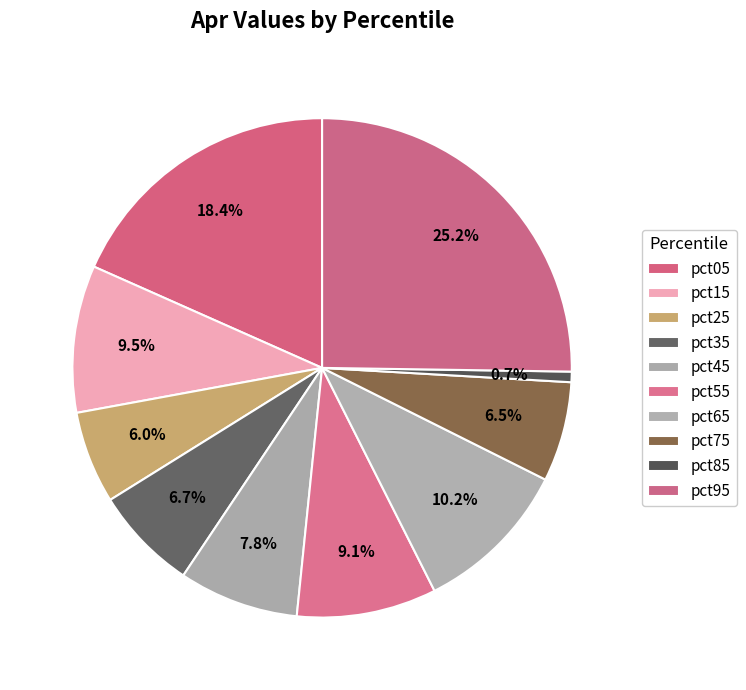

Which slice is the smallest?

pct85